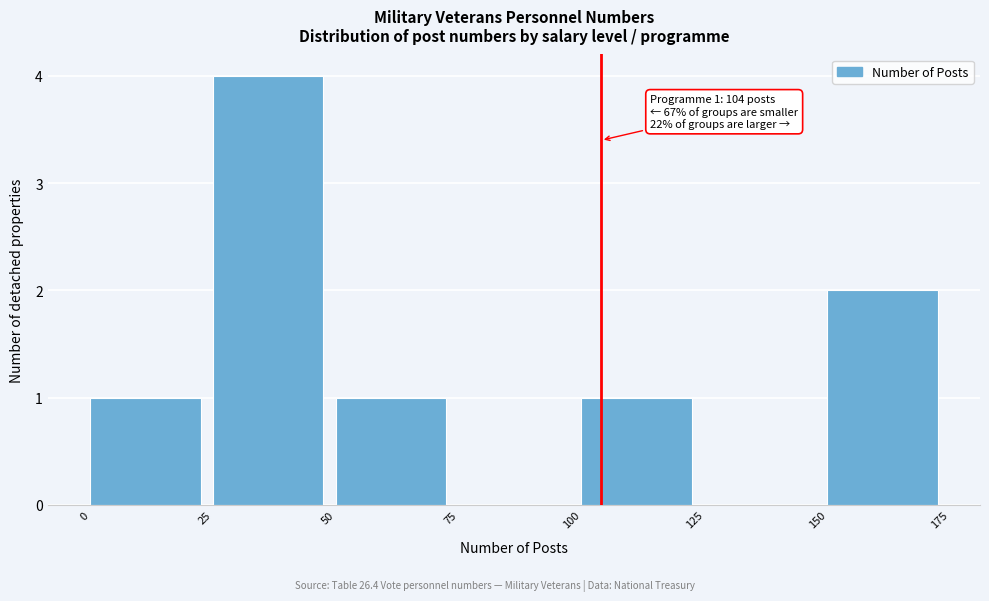

Over which range of the x-axis is the bar tallest?

25 to 50